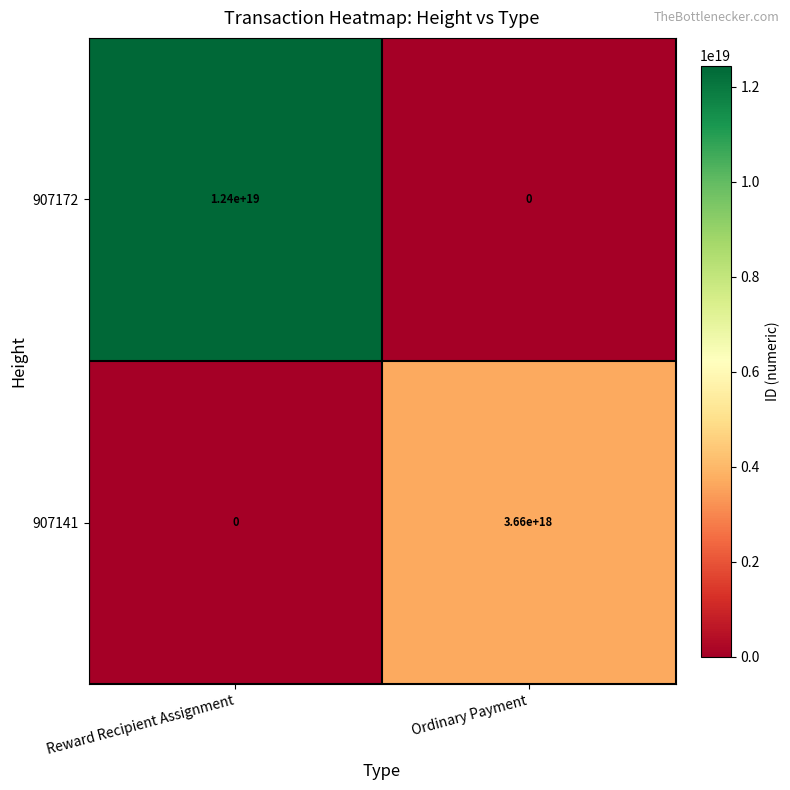

Rank the series by their average value, from lowest to highest.

907141, 907172